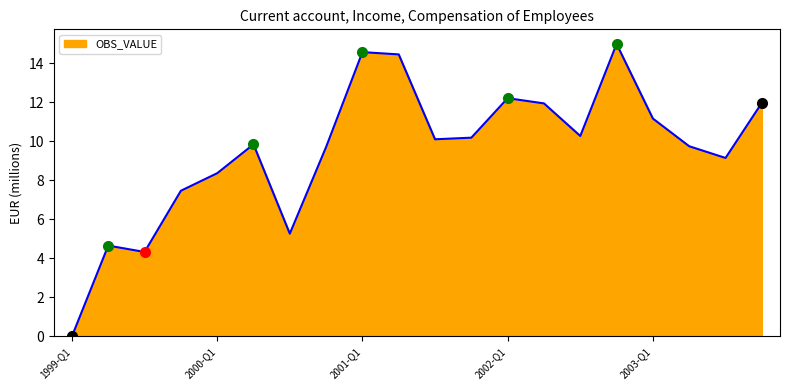

What is the maximum value shown in the chart?

15.0